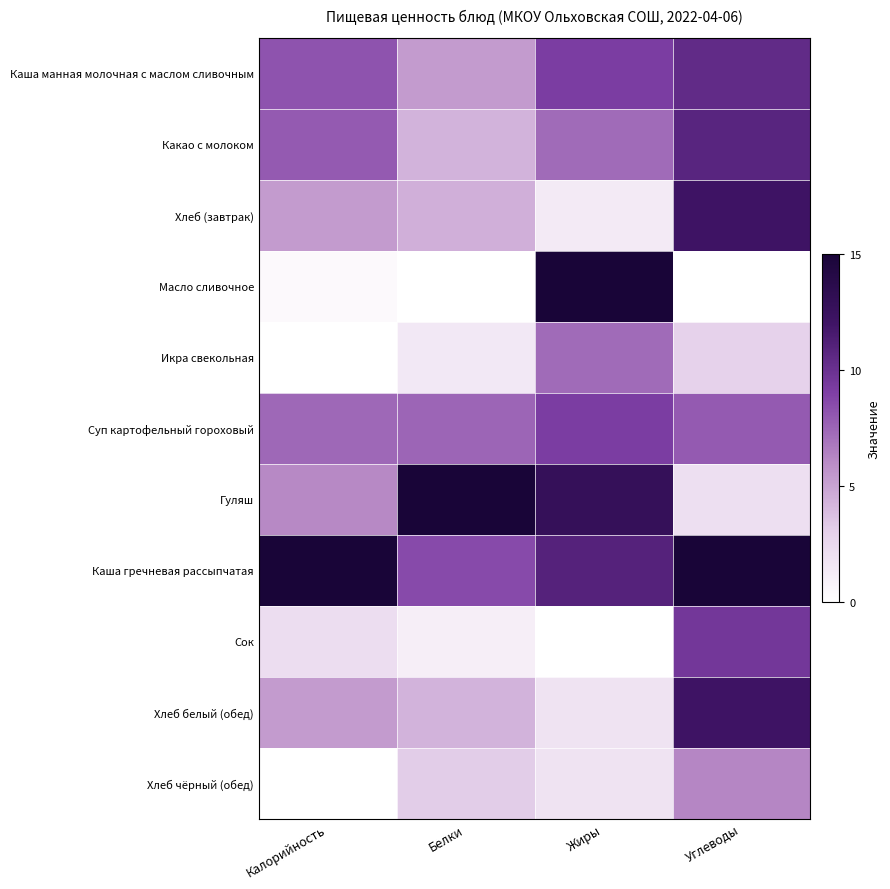

Reading left to right, transcribe all the data shown in this chart.

Каша манная молочная с маслом сливочным: Калорийность=8.2	Белки=5.4	Жиры=9.1	Углеводы=10.4
Какао с молоком: Калорийность=7.9	Белки=4.3	Жиры=7.3	Углеводы=10.8
Хлеб (завтрак): Калорийность=5.4	Белки=4.5	Жиры=1.4	Углеводы=12.1
Масло сливочное: Калорийность=0.4	Белки=0.0	Жиры=15.0	Углеводы=0.0
Икра свекольная: Калорийность=0.0	Белки=1.5	Жиры=7.3	Углеводы=2.9
Суп картофельный гороховый: Калорийность=7.4	Белки=7.5	Жиры=9.1	Углеводы=7.9
Гуляш: Калорийность=6.1	Белки=15.0	Жиры=12.8	Углеводы=2.1
Каша гречневая рассыпчатая: Калорийность=15.0	Белки=8.6	Жиры=11.0	Углеводы=15.0
Сок: Калорийность=2.2	Белки=1.1	Жиры=0.0	Углеводы=9.6
Хлеб белый (обед): Калорийность=5.4	Белки=4.3	Жиры=1.8	Углеводы=12.1
Хлеб чёрный (обед): Калорийность=0.0	Белки=3.2	Жиры=1.8	Углеводы=6.2